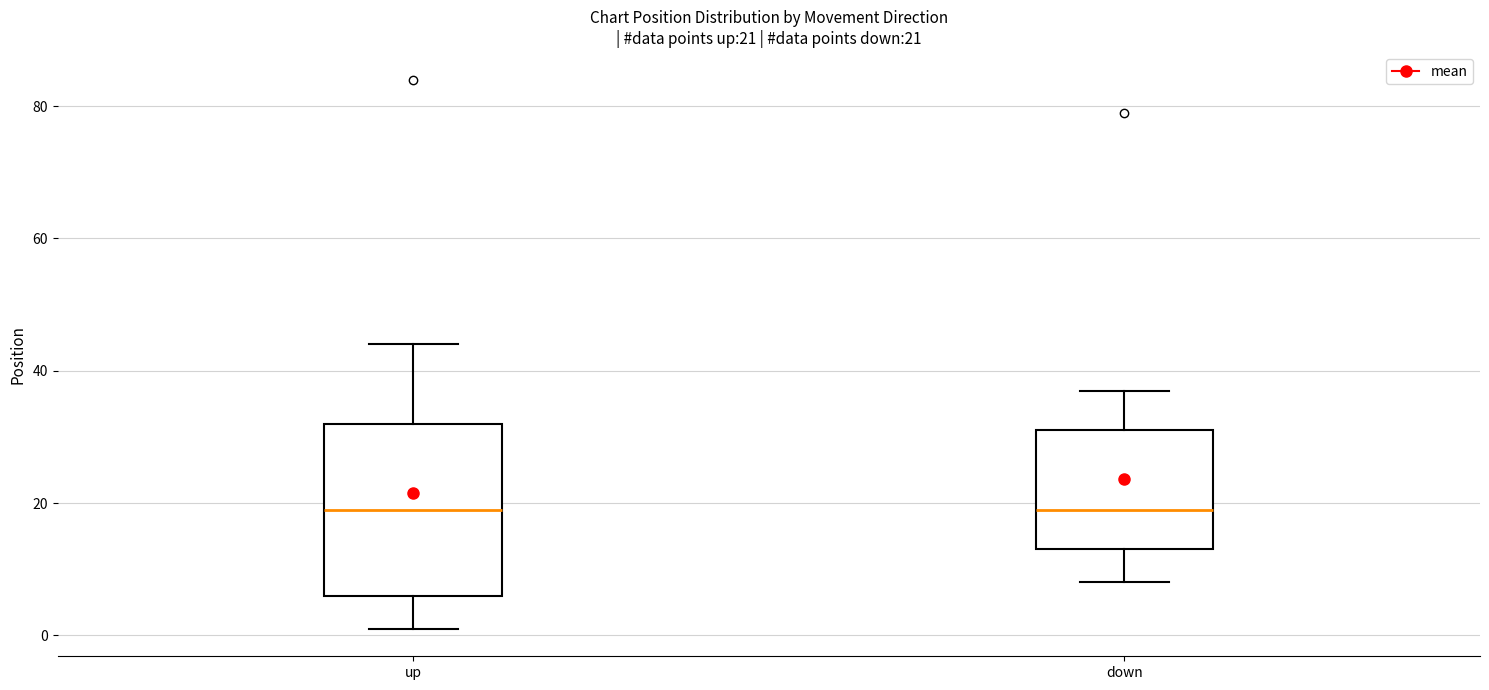

Comparing the boxes themselves (not the whiskers), which one is the tallest?

up